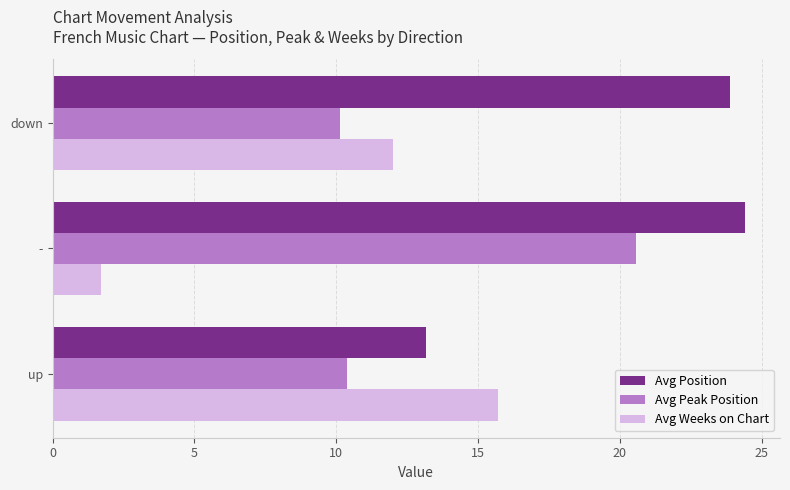

What is the difference between the second highest and minimum values in the Avg Weeks on Chart series?

10.3